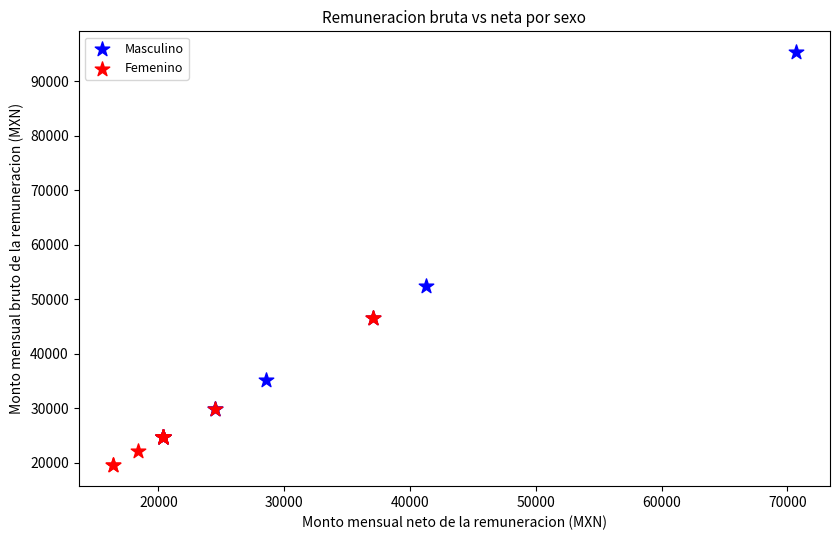

Which series has the largest Y range (max minus min)?

Masculino